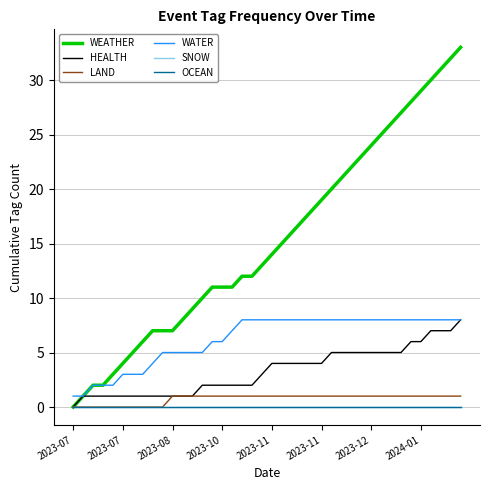

Is this an area chart (filled region under the line)?

No